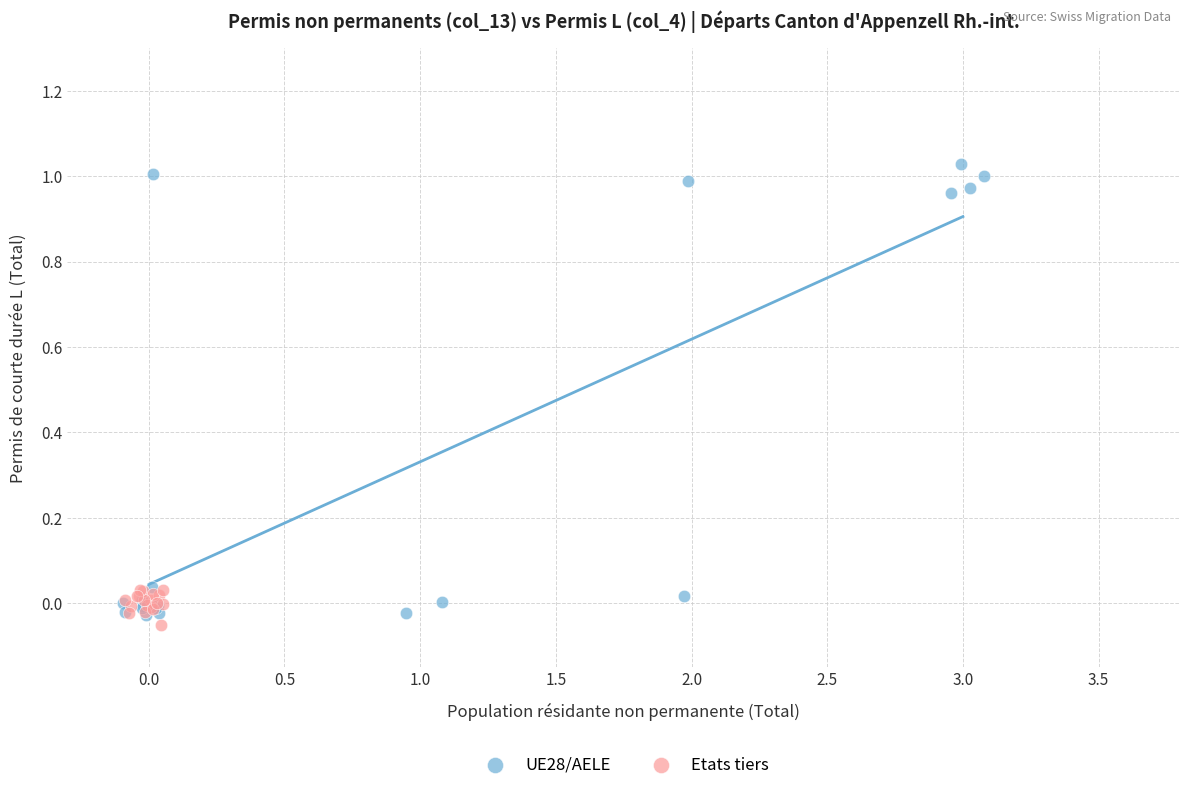

Which series reaches the maximum Y coordinate?

UE28/AELE